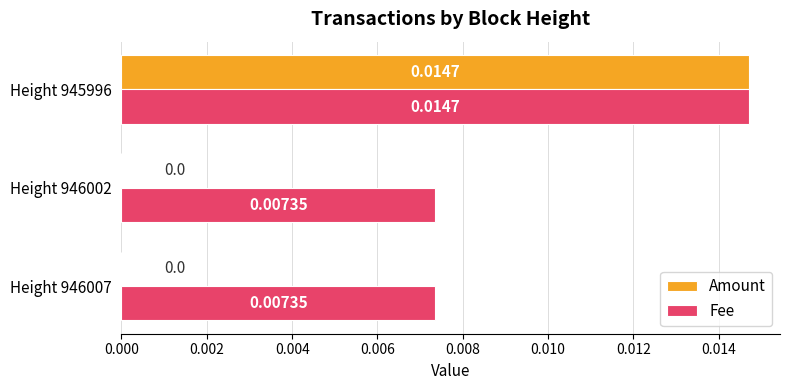

Is the value of Fee at Height 946002 greater than the value of Amount at Height 946007?

Yes